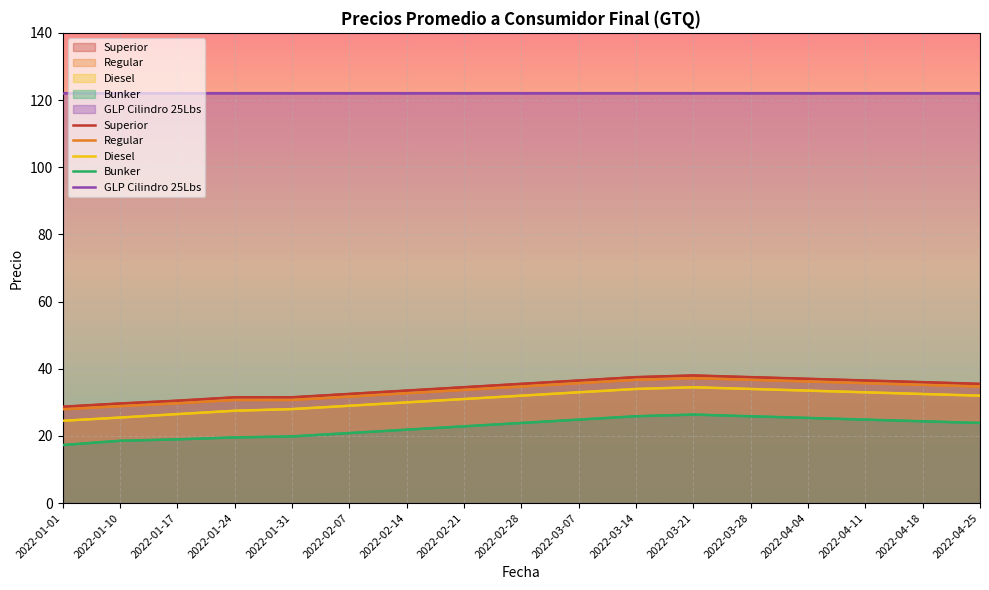

True or false: Regular has a value of 13.3 at 2022-01-01.

False